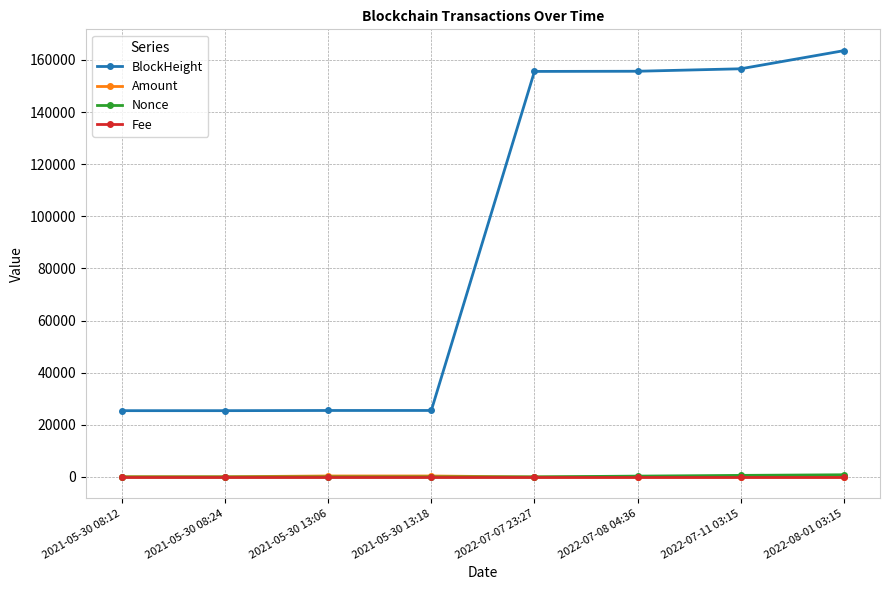

What is the maximum value shown in the chart?

163564.0